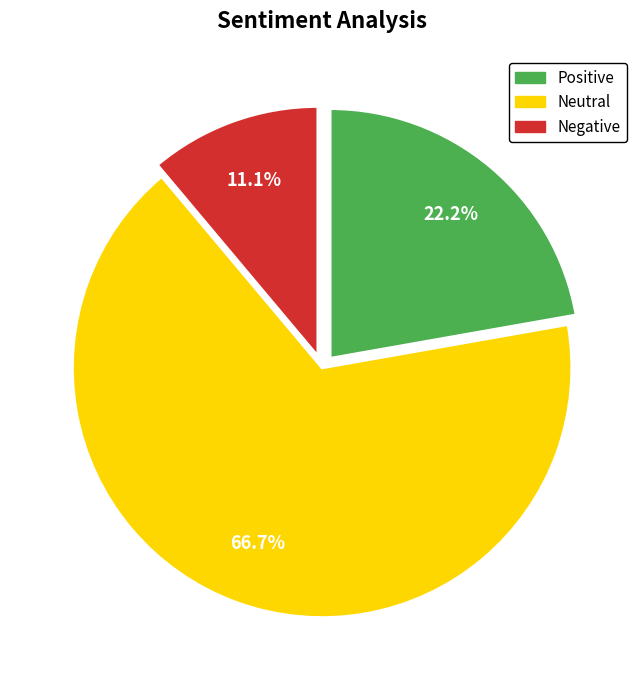

Does any single category account for the majority?

Yes